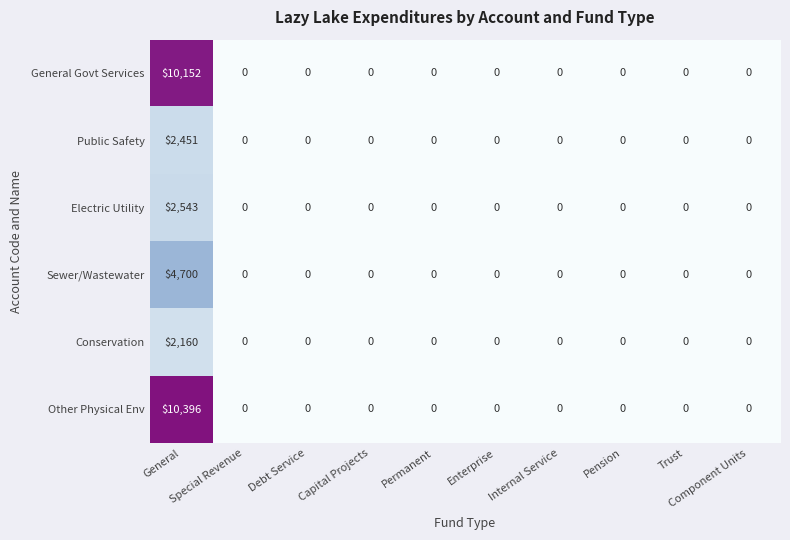

What is the average value of the Conservation series?

216